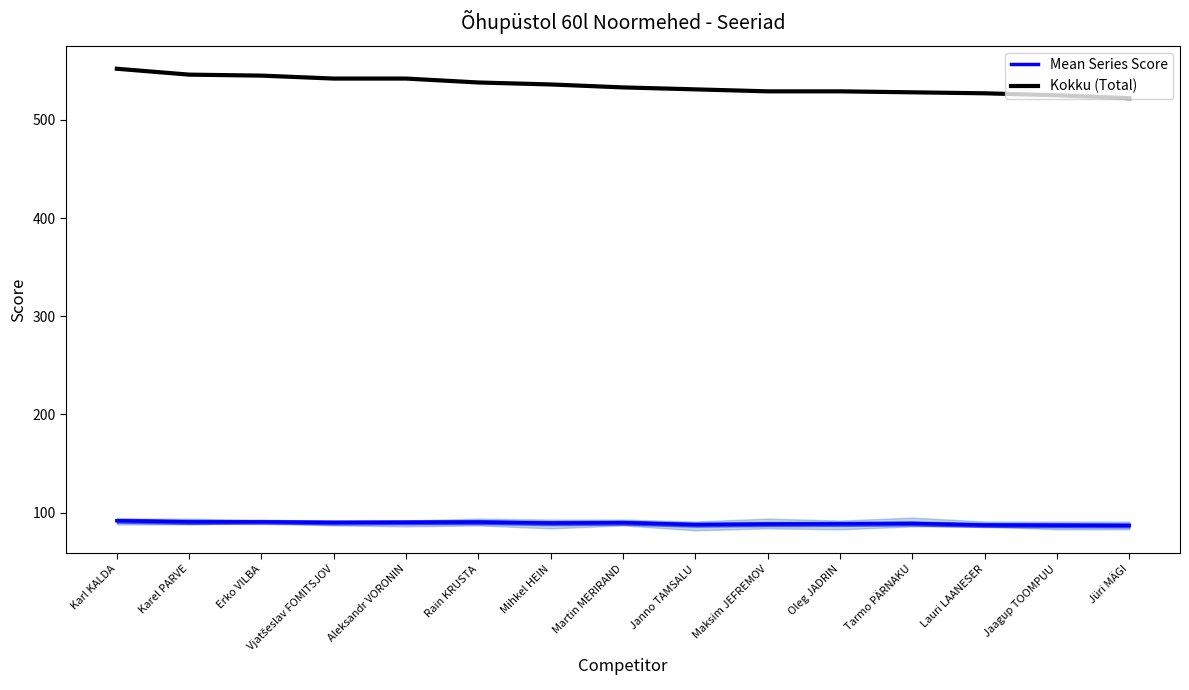

What is the greatest value displayed?

552.0